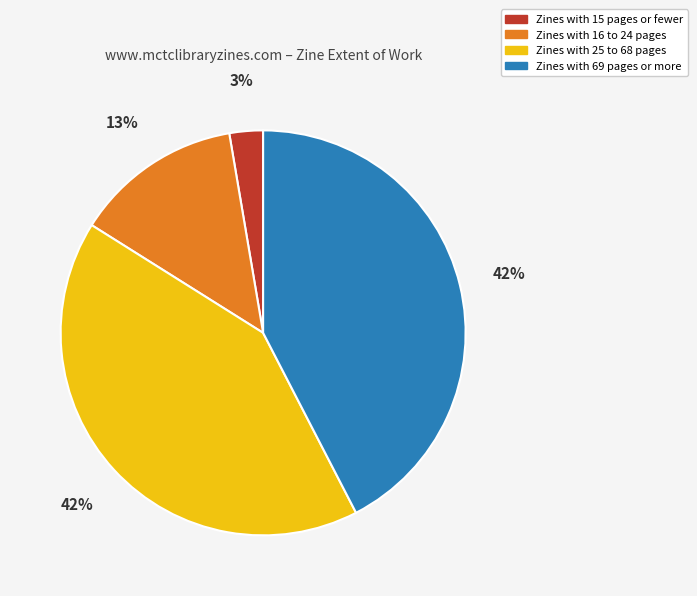

To the nearest percent, what is the average slice percentage?

25%